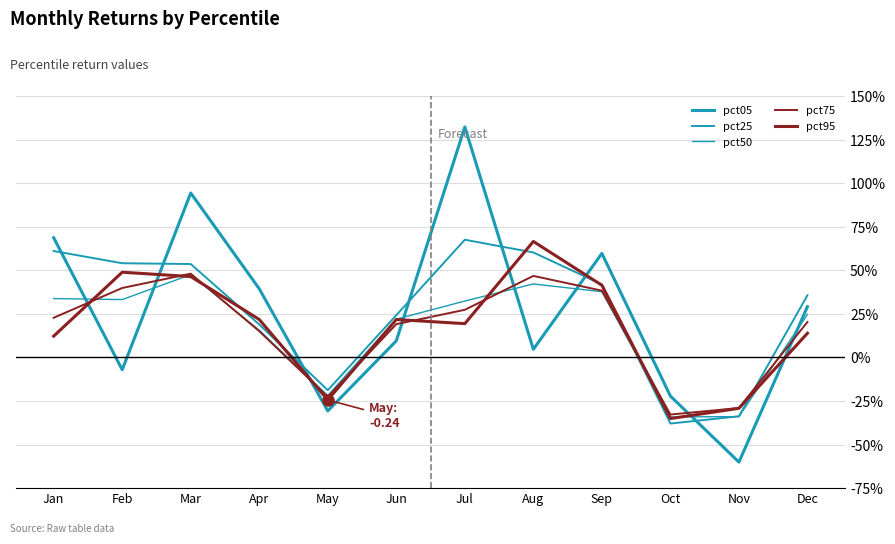

What is the difference between the pct25 values at May and Jul?

0.9